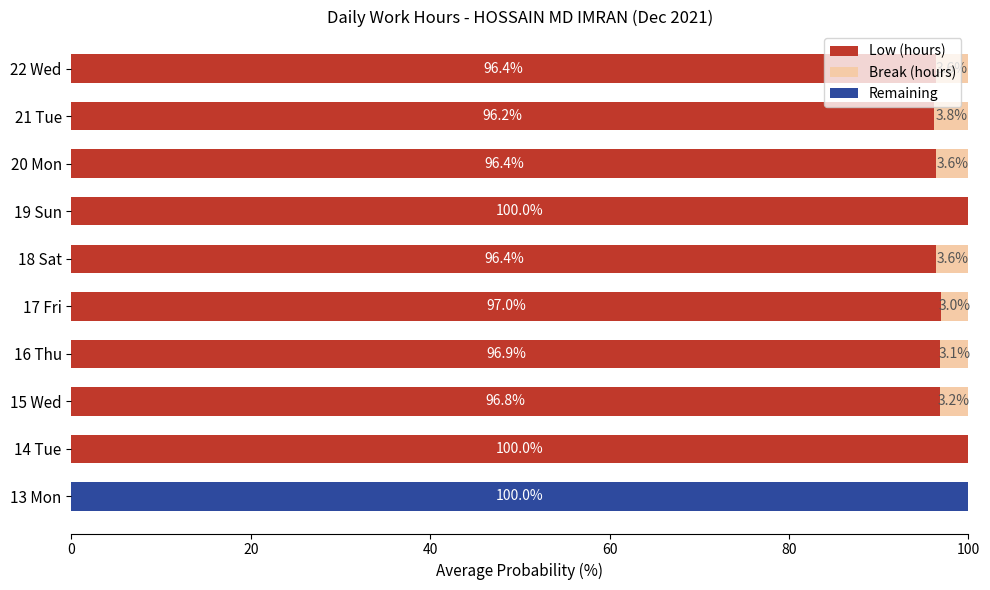

What is the sum of the Low (hours) values at 22 Wed and 14 Tue?

196.4